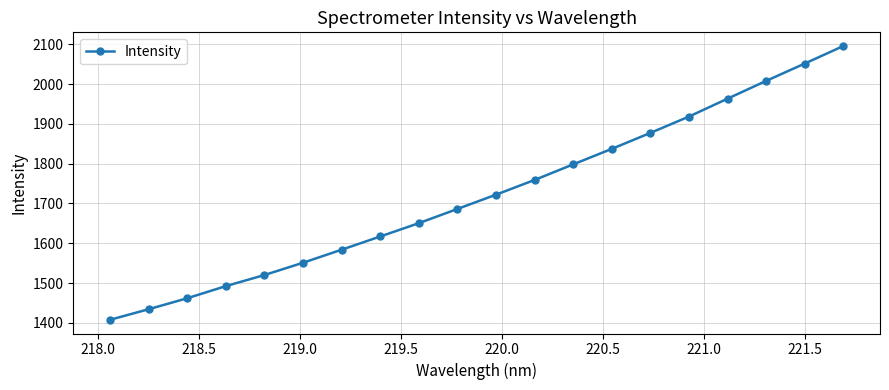

What is the value of the 7th point from the left?

1583.9